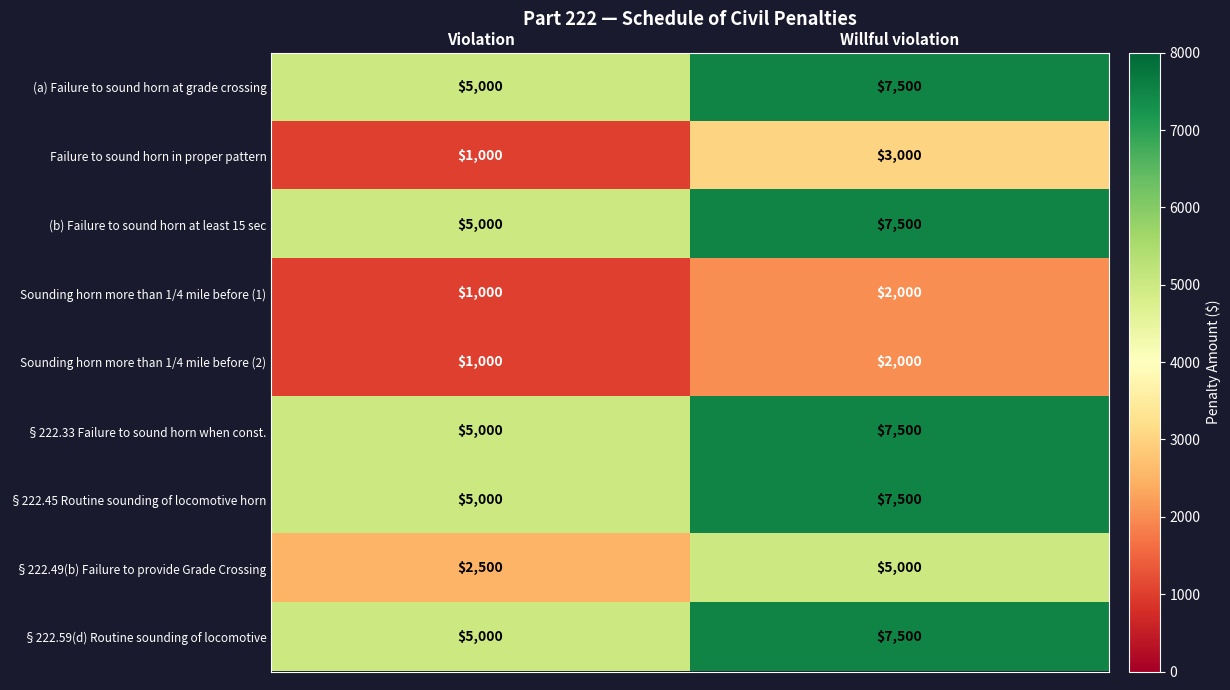

Rank the categories by Sounding horn more than 1/4 mile before (1) value from highest to lowest.

Willful violation, Violation